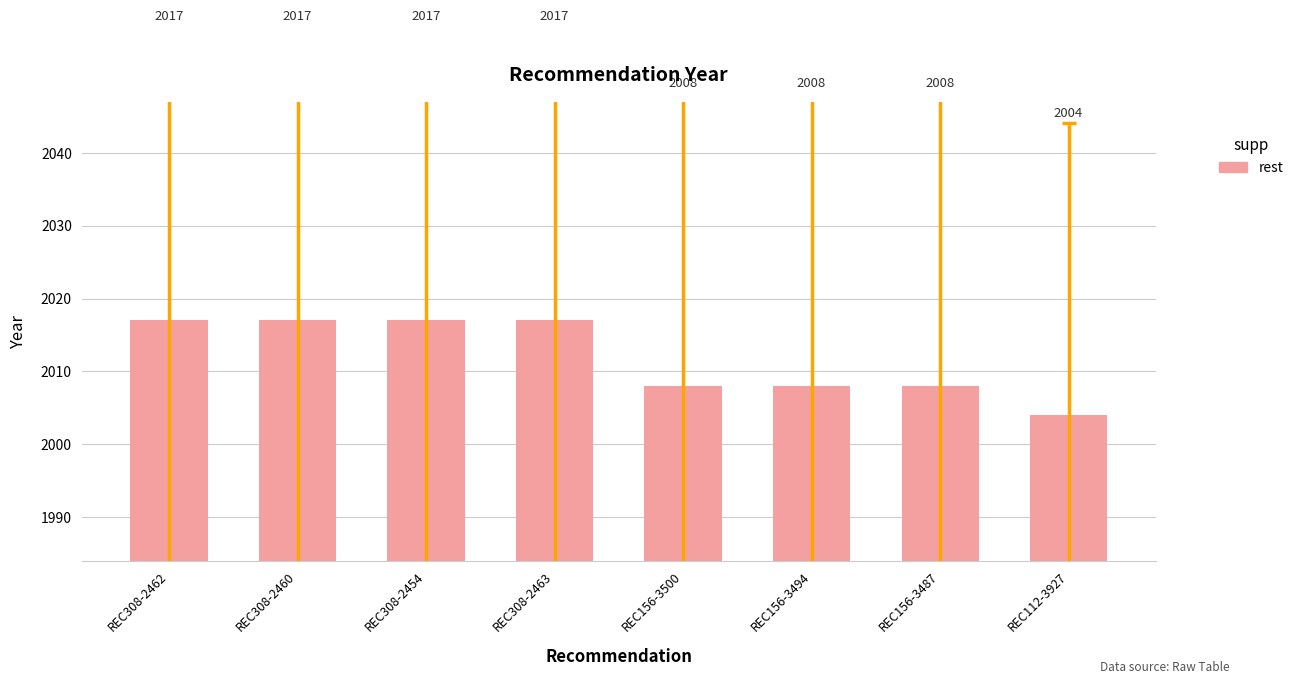

The chart shows a value of 2017 at REC308-2462. True or false?

True